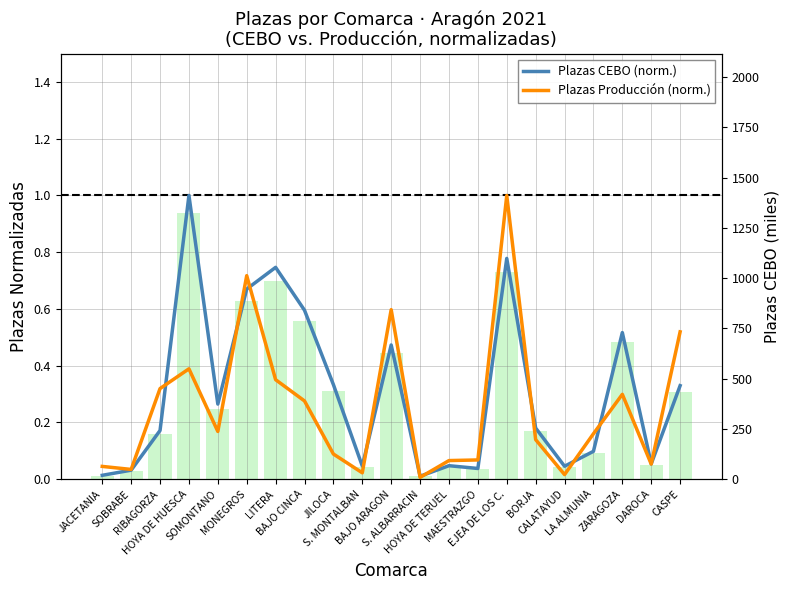

How many data points does each series have?

21